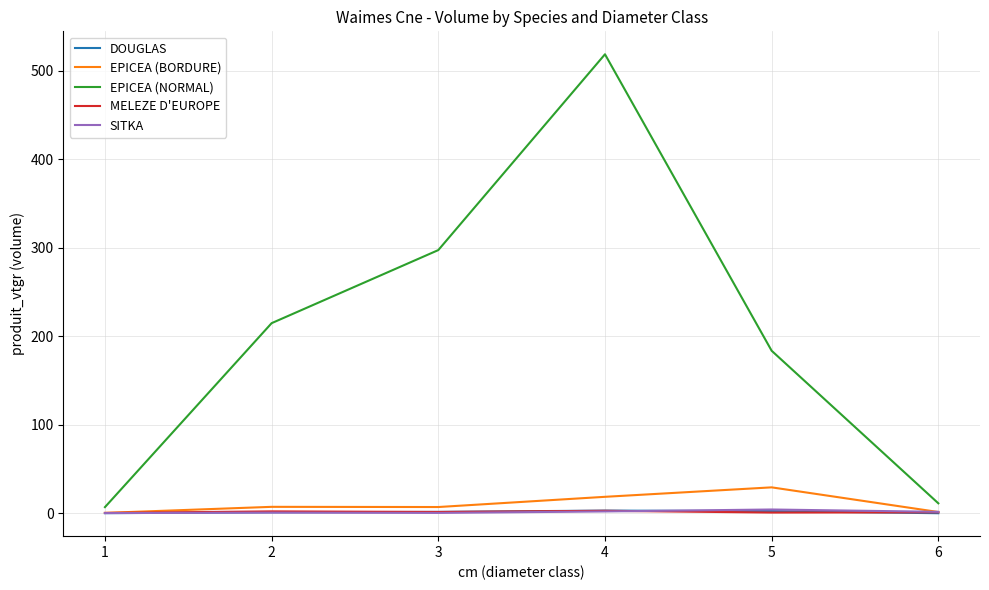

True or false: EPICEA (NORMAL) and EPICEA (BORDURE) intersect in this chart.

False